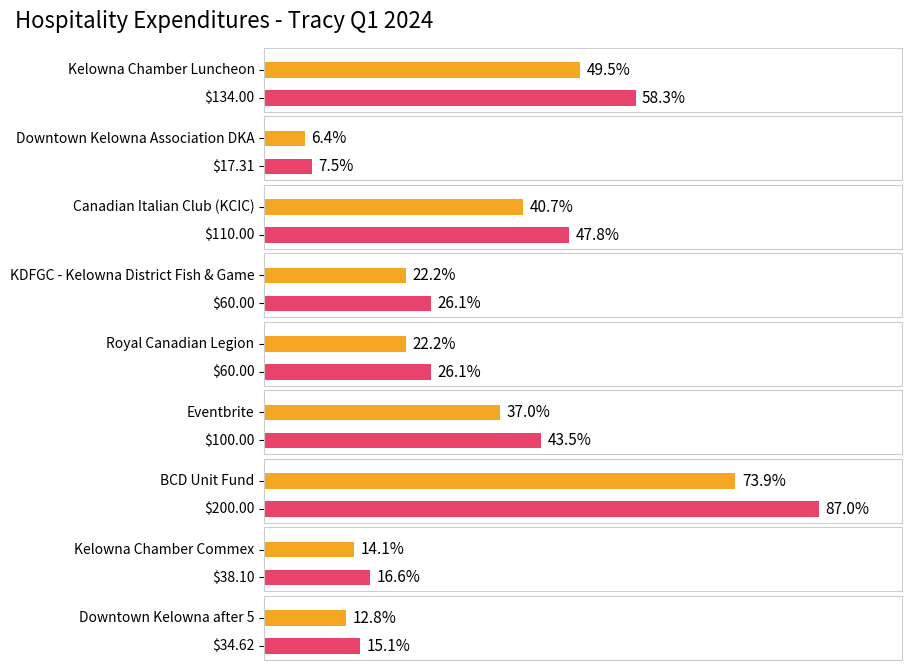

Are the bars horizontal?

Yes